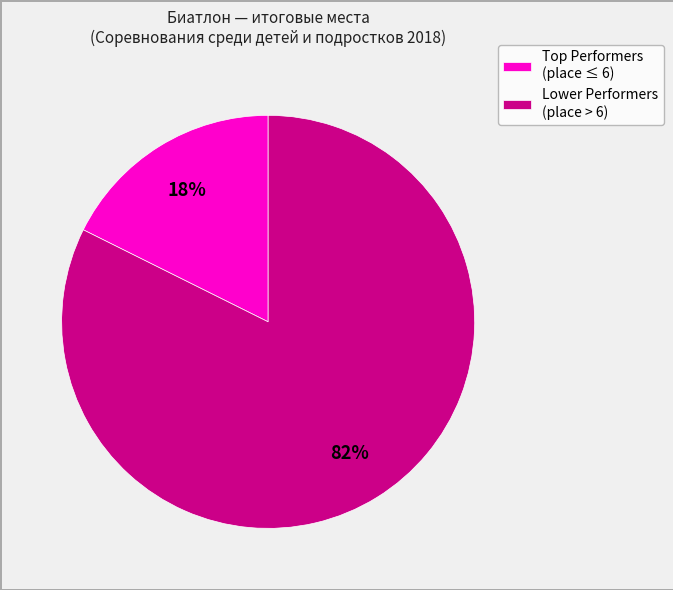

To the nearest percent, what is the average slice percentage?

50%